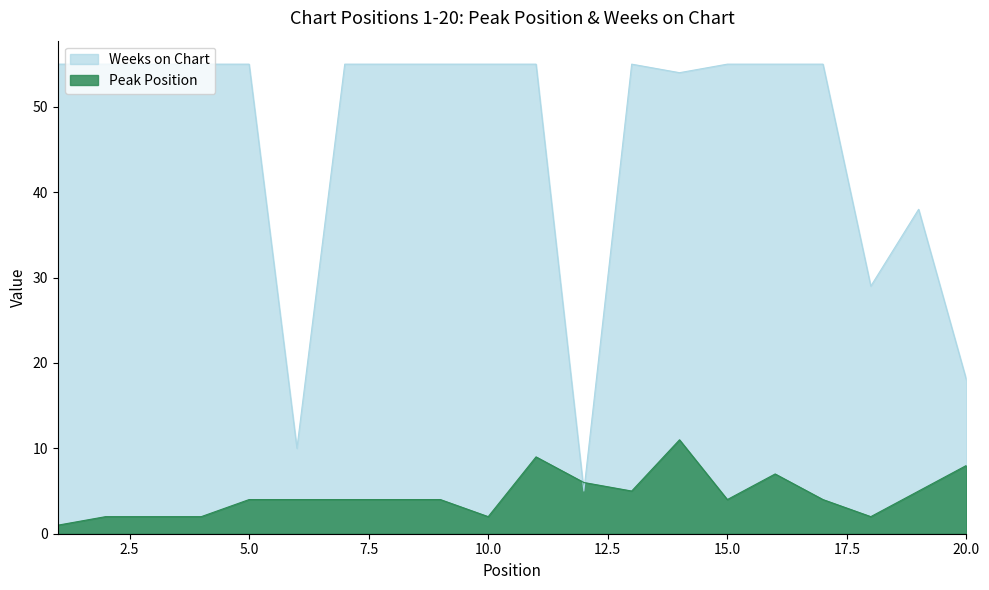

Is it true that Weeks on Chart equals 29 at 18?

True